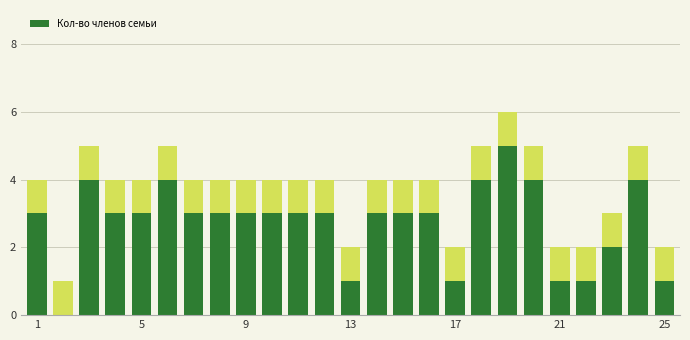

True or false: Кол-во членов семьи has a value of 2 at 5.

False